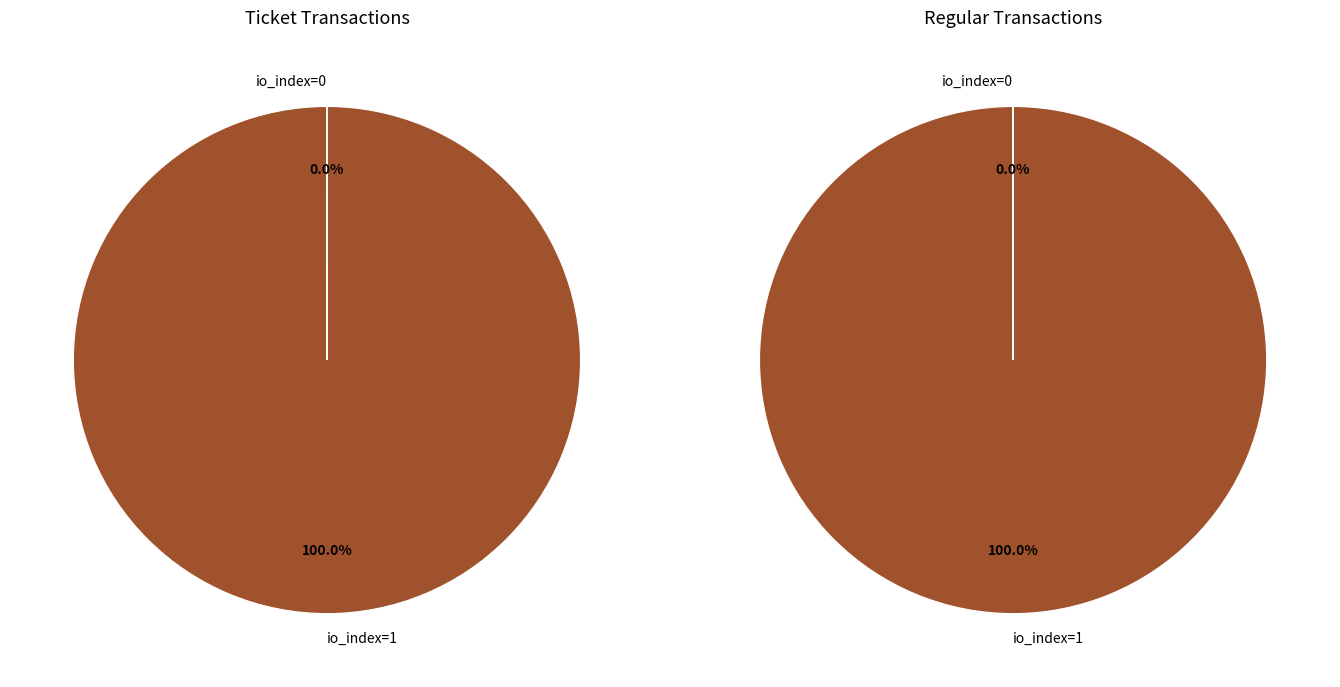

Which series changed the most between io_index=0 and io_index=1?

Ticket